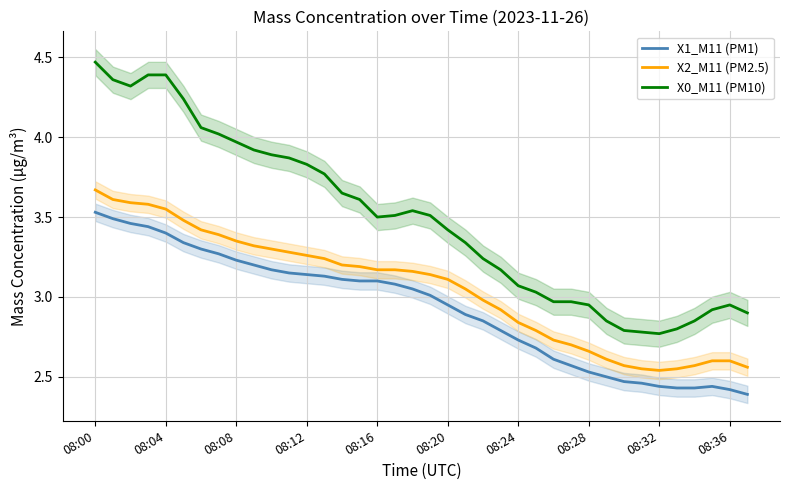

What is the value of the X2_M11 (PM2.5) point at the 34th from the left?

2.5